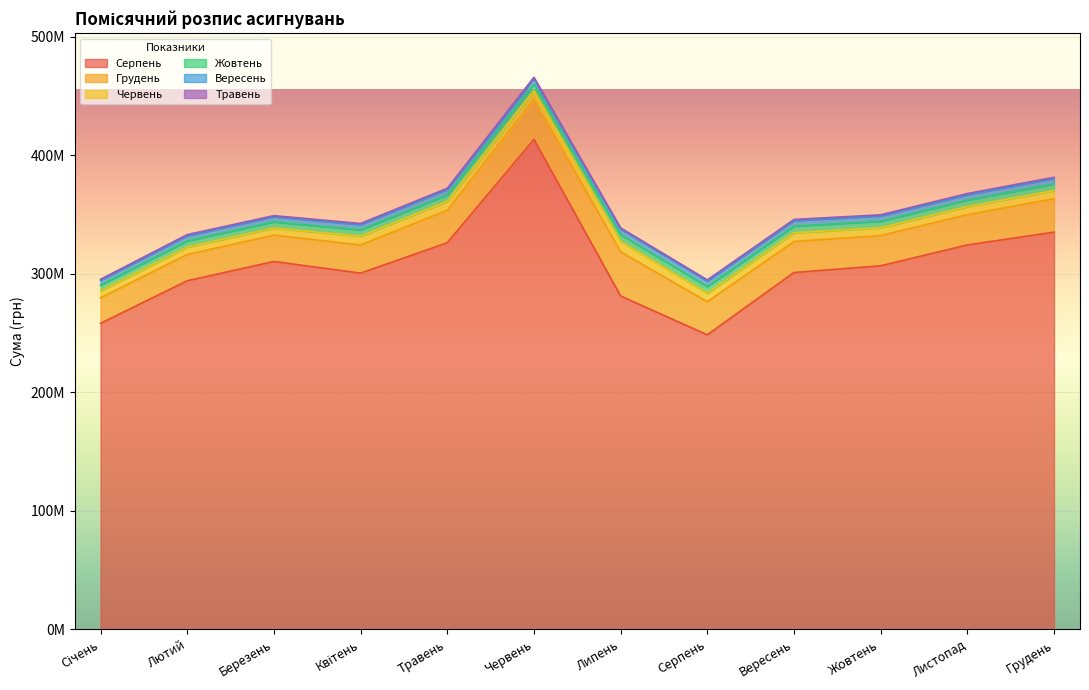

Which label corresponds to the smallest value in the chart?

Січень